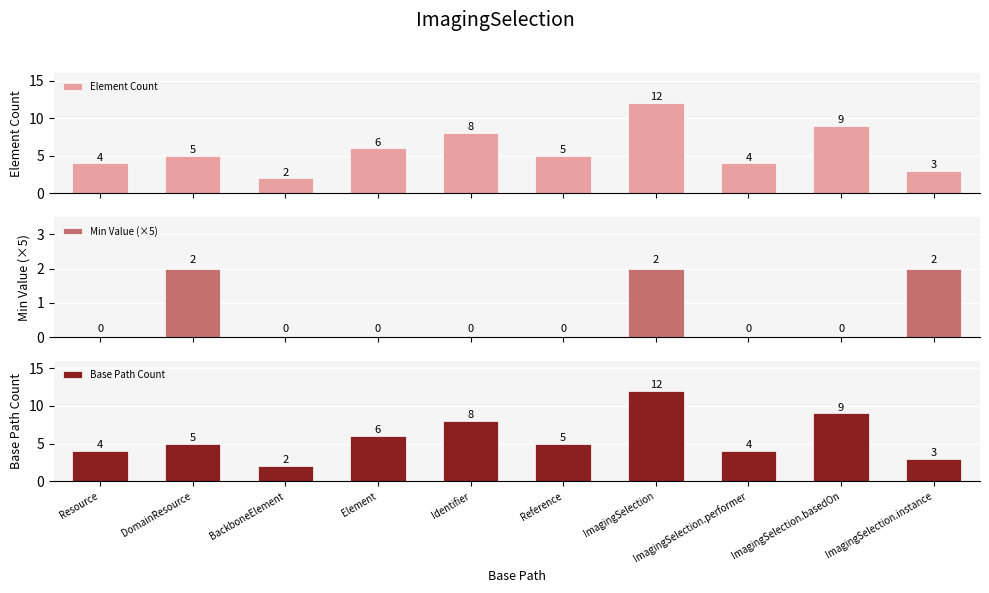

At which category is the sum across all series the highest?

ImagingSelection